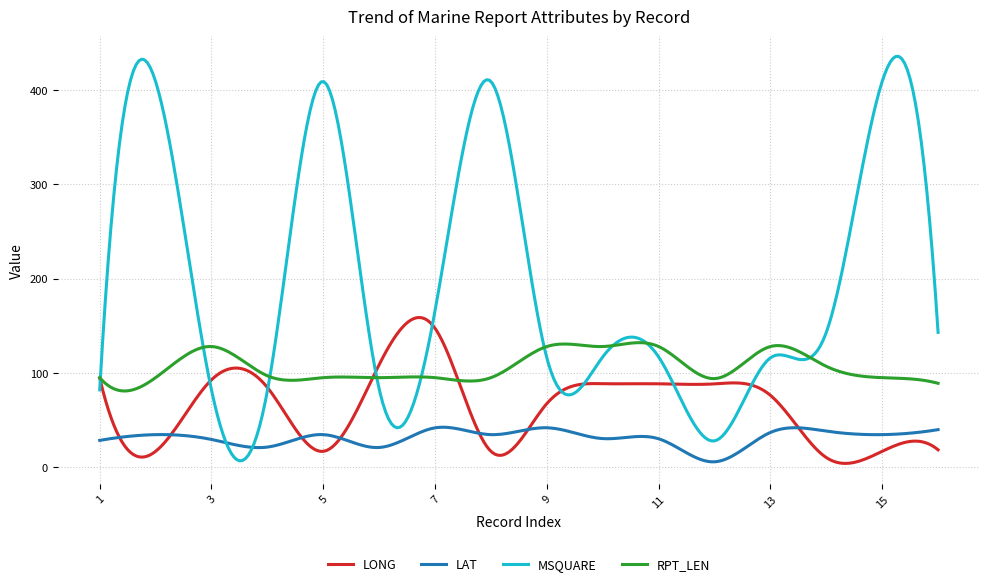

Is this an area chart (filled region under the line)?

No